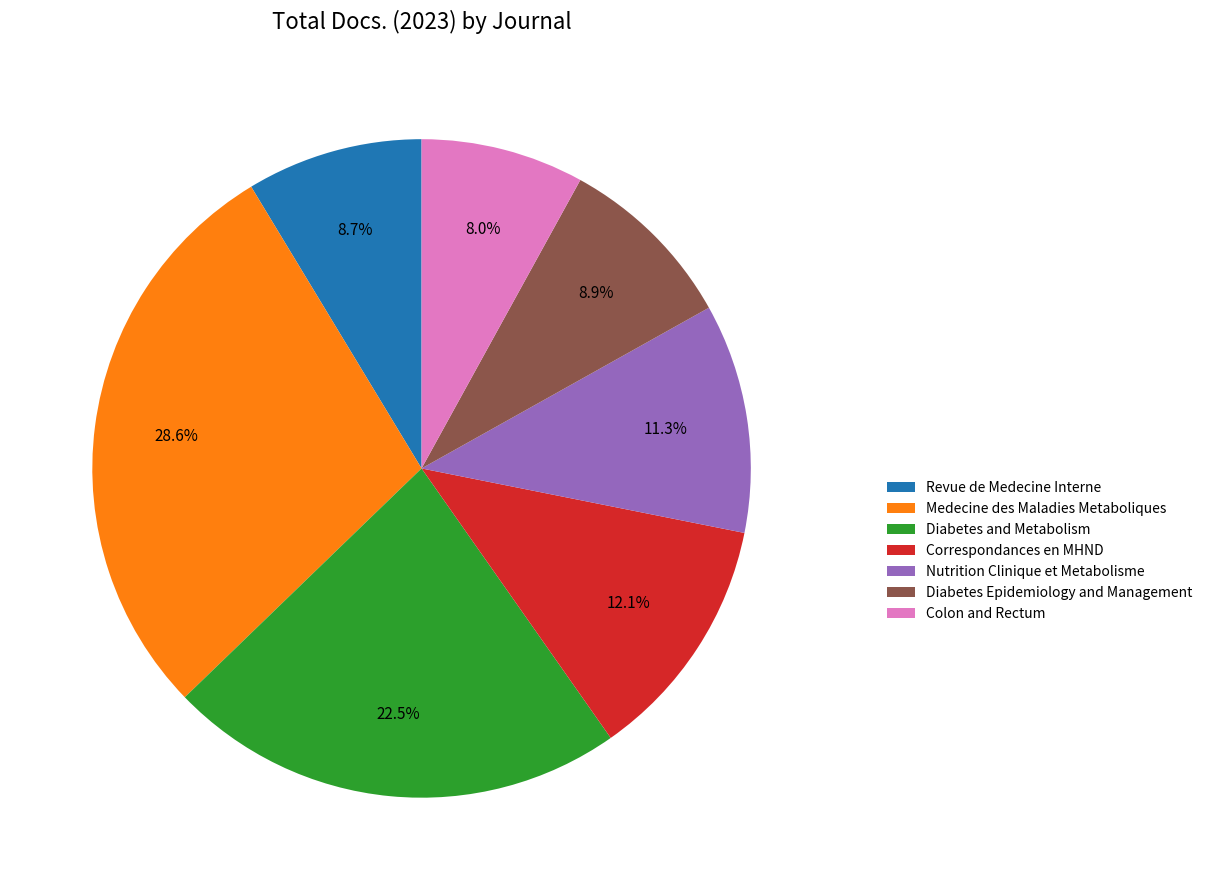

Is the sum of Nutrition Clinique et Metabolisme and Correspondances en MHND greater than half?

No